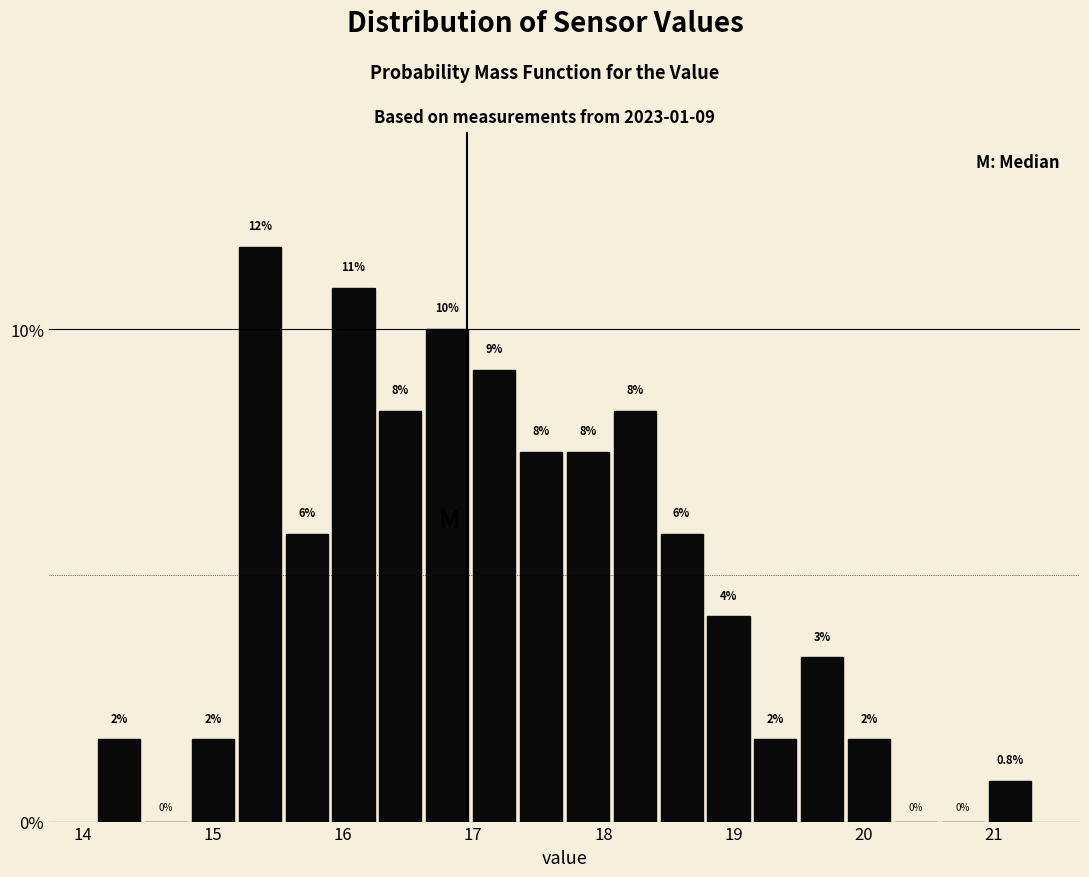

Around what value on the x-axis is the tallest bar? Give the approximate position of its centre, as read against the axis.

15.4